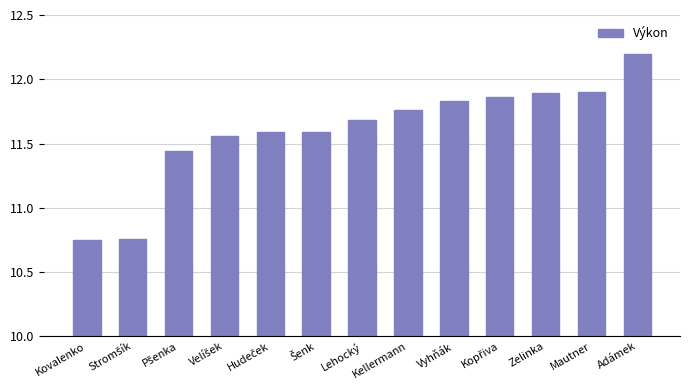

What position from the right is Mautner?

2